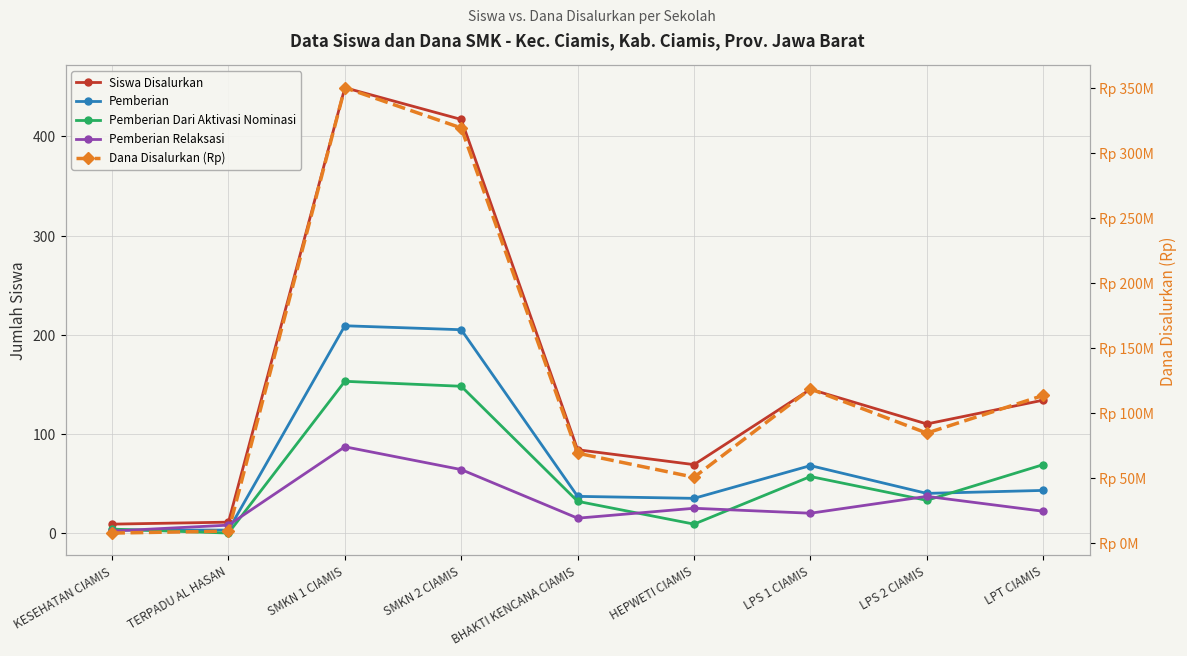

What value does the Pemberian series have at HEPWETI CIAMIS?

35